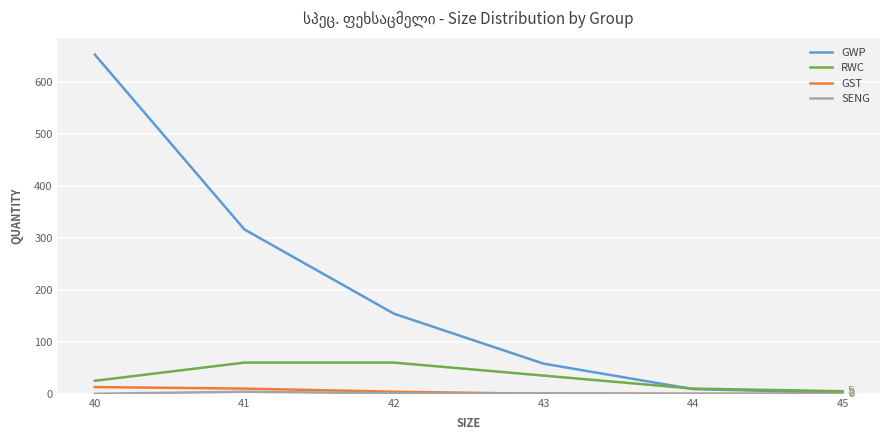

Is it true that RWC equals 10 at 44?

True